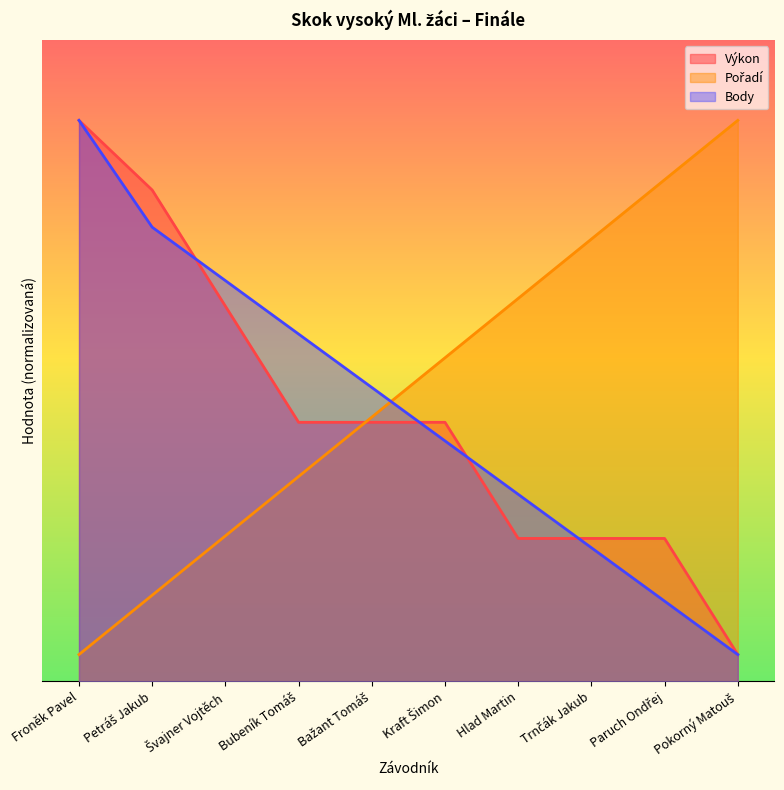

Between Bubeník Tomáš and Froněk Pavel, which is larger?

Froněk Pavel